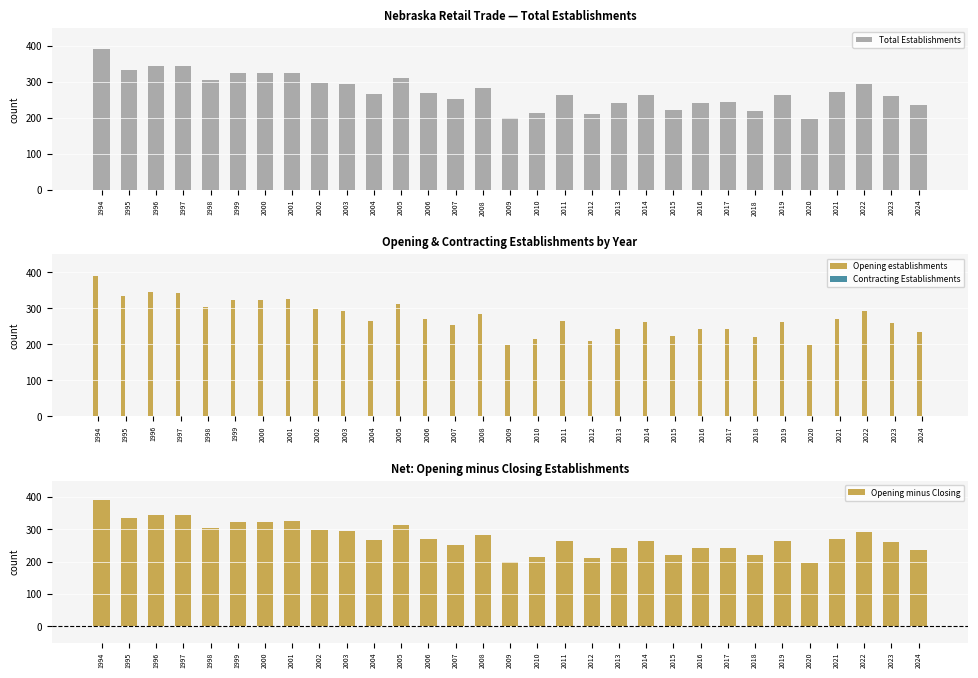

Reading right to left, transcribe all the data shown in this chart.

Total Establishments: 2024=235	2023=260	2022=293	2021=271	2020=197	2019=263	2018=220	2017=243	2016=242	2015=222	2014=263	2013=242	2012=210	2011=264	2010=214	2009=199	2008=283	2007=253	2006=269	2005=312	2004=266	2003=294	2002=298	2001=325	2000=324	1999=324	1998=305	1997=344	1996=345	1995=334	1994=391
Opening establishments: 2024=235	2023=260	2022=293	2021=271	2020=197	2019=263	2018=220	2017=243	2016=242	2015=222	2014=263	2013=242	2012=210	2011=264	2010=214	2009=199	2008=283	2007=253	2006=269	2005=312	2004=266	2003=294	2002=298	2001=325	2000=324	1999=324	1998=305	1997=344	1996=345	1995=334	1994=391
Contracting Establishments: 2024=0	2023=0	2022=0	2021=0	2020=0	2019=0	2018=0	2017=0	2016=0	2015=0	2014=0	2013=0	2012=0	2011=0	2010=0	2009=0	2008=0	2007=0	2006=0	2005=0	2004=0	2003=0	2002=0	2001=0	2000=0	1999=0	1998=0	1997=0	1996=0	1995=0	1994=0
Opening minus Closing: 2024=235	2023=260	2022=293	2021=271	2020=197	2019=263	2018=220	2017=243	2016=242	2015=222	2014=263	2013=242	2012=210	2011=264	2010=214	2009=199	2008=283	2007=253	2006=269	2005=312	2004=266	2003=294	2002=298	2001=325	2000=324	1999=324	1998=305	1997=344	1996=345	1995=334	1994=391